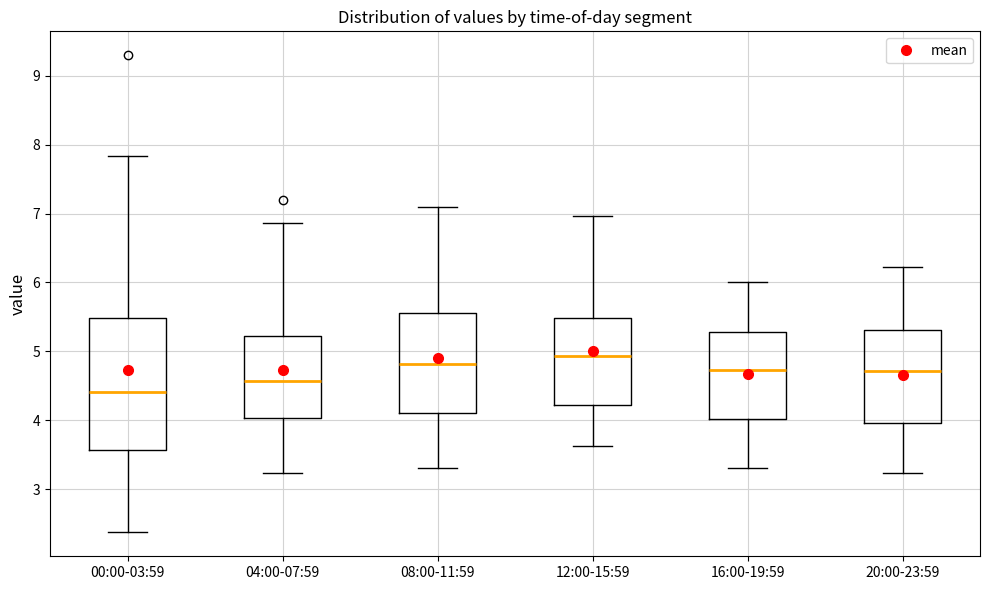

Which box's median line is the highest?

12:00-15:59